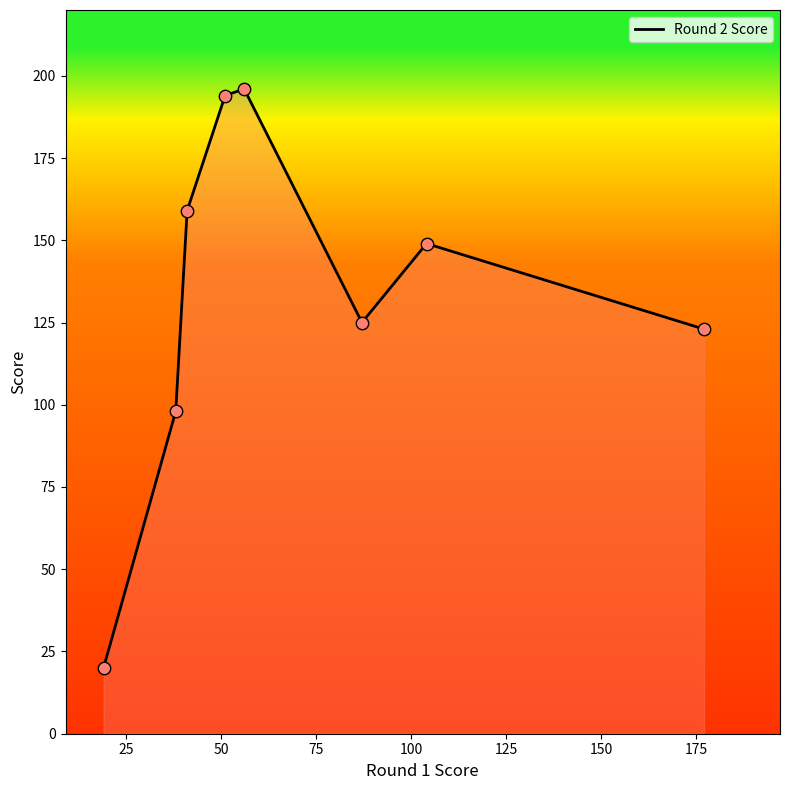

What is the maximum value shown in the chart?

196